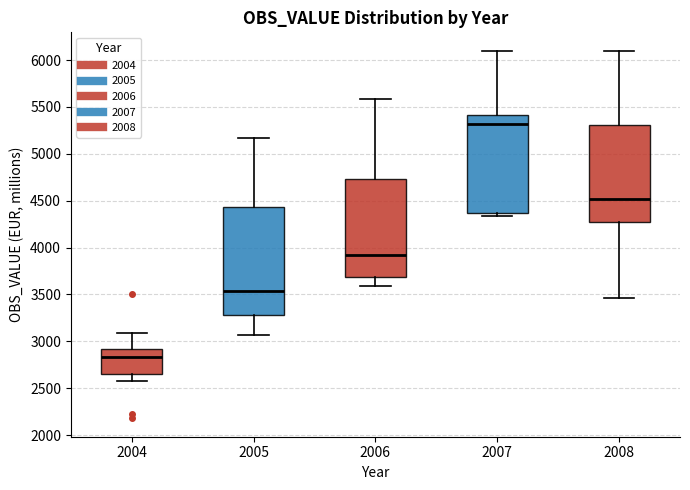

Reading left to right, read every box against the y-axis: the position of its median line, the range the box covers, and the ends of its whiskers. The values are not printed on the chart, so give them approximately, as read against the axis.

2004: median 2850, box 2650 to 2900, whiskers 2550 to 3100
2005: median 3550, box 3300 to 4450, whiskers 3050 to 5150
2006: median 3900, box 3700 to 4750, whiskers 3600 to 5600
2007: median 5300, box 4350 to 5400, whiskers 4350 (just below the box's lower edge) to 6100
2008: median 4500, box 4250 to 5300, whiskers 3450 to 6100